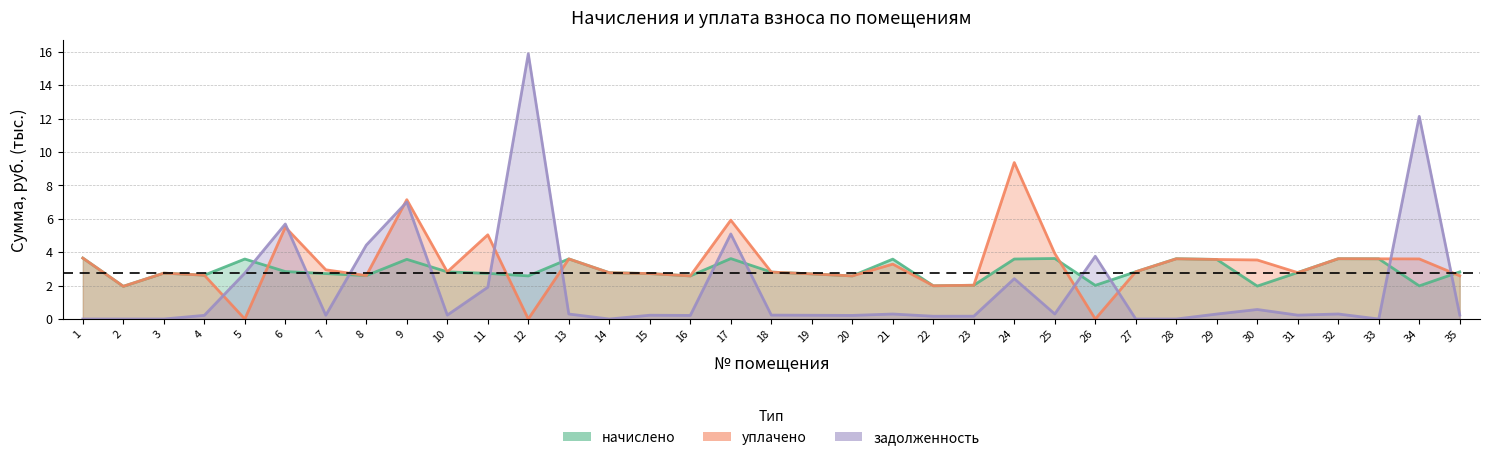

How many lines are shown in the chart?

3